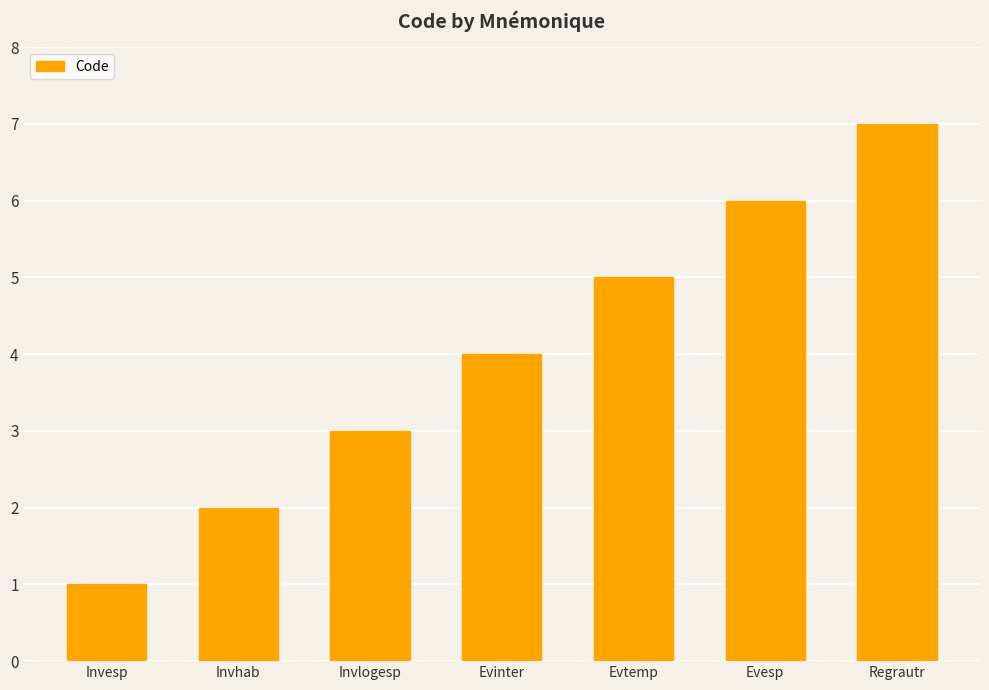

Are the bars horizontal?

No